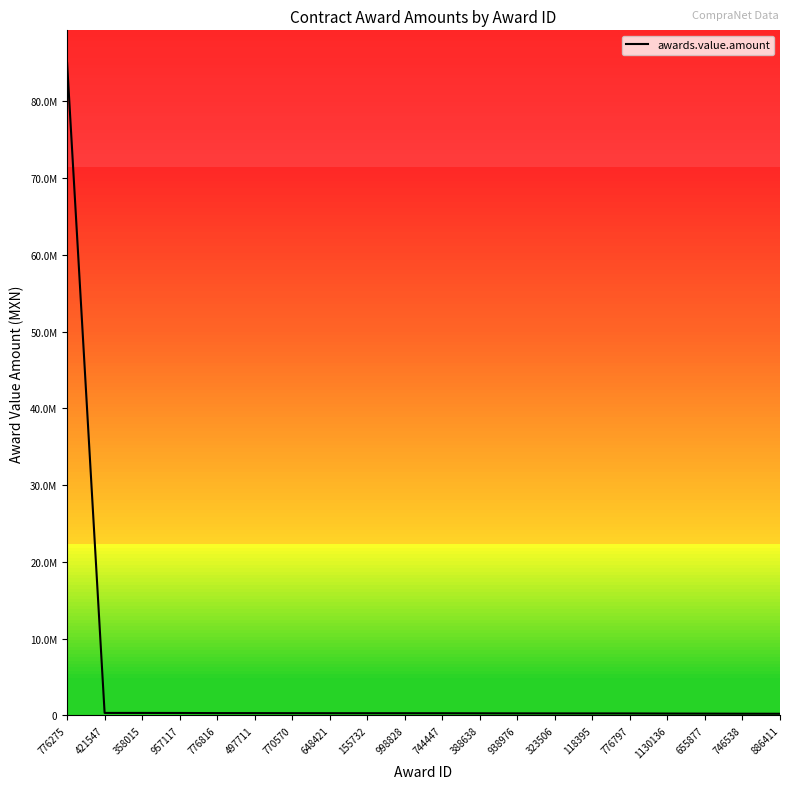

Reading left to right, extract all data points from this chart.

84999750.0	325500.0	324617.4	318532.0	302315.0	299950.6	292980.1	289412.1	288161.0	286740.3	284902.0	275940.4	268804.9	262900.0	261859.7	259396.2	244812.9	235252.0	224400.0	217667.3